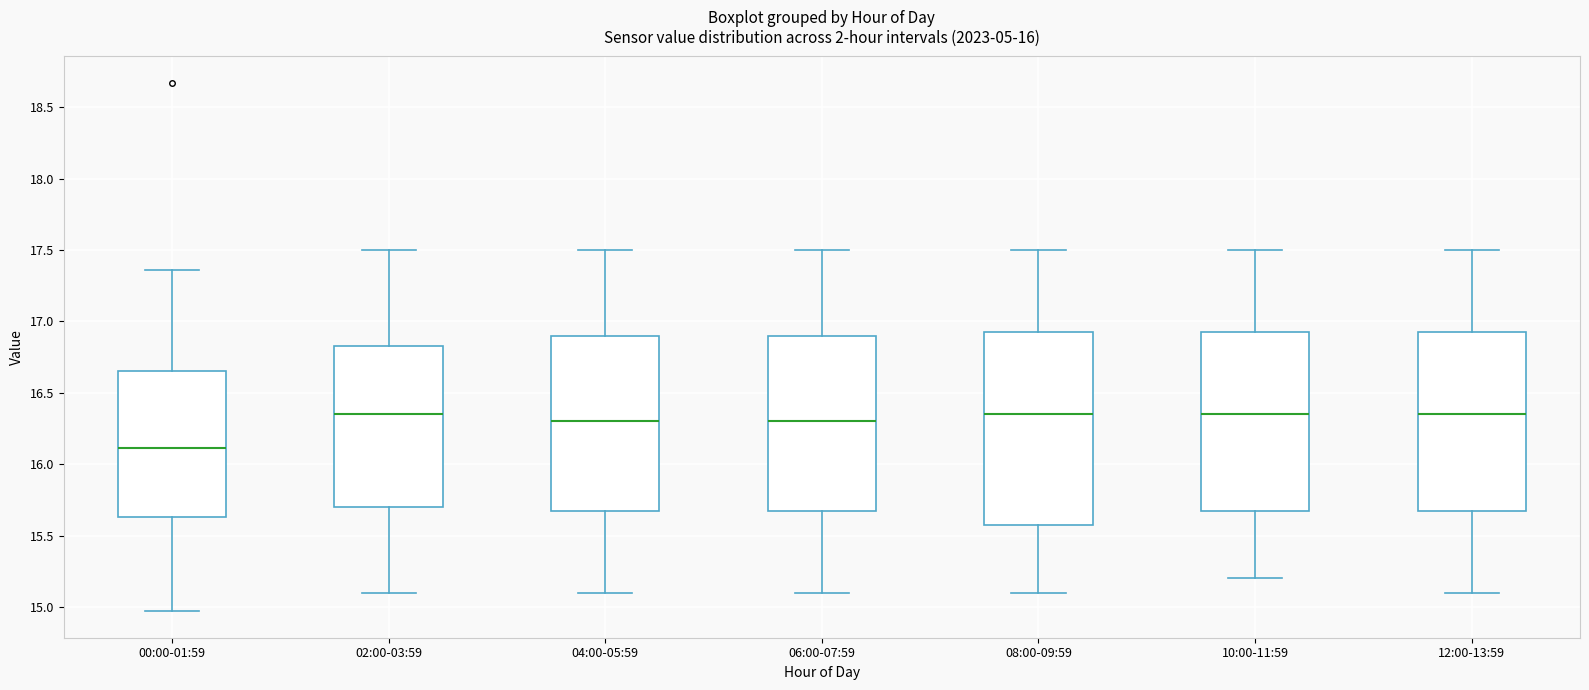

Comparing the boxes themselves (not the whiskers), which one is the tallest?

08:00-09:59